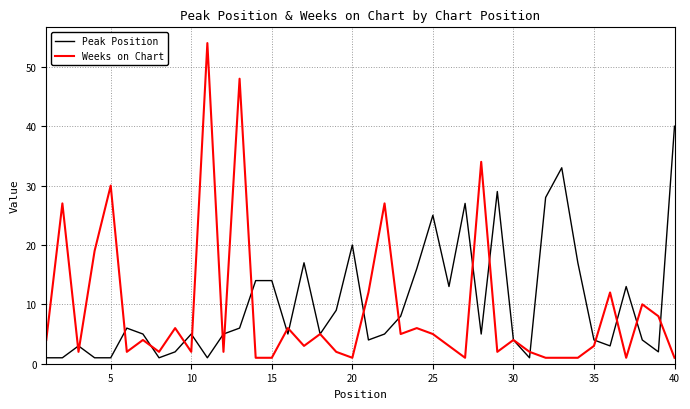

What is the highest value of the Weeks on Chart series?

54